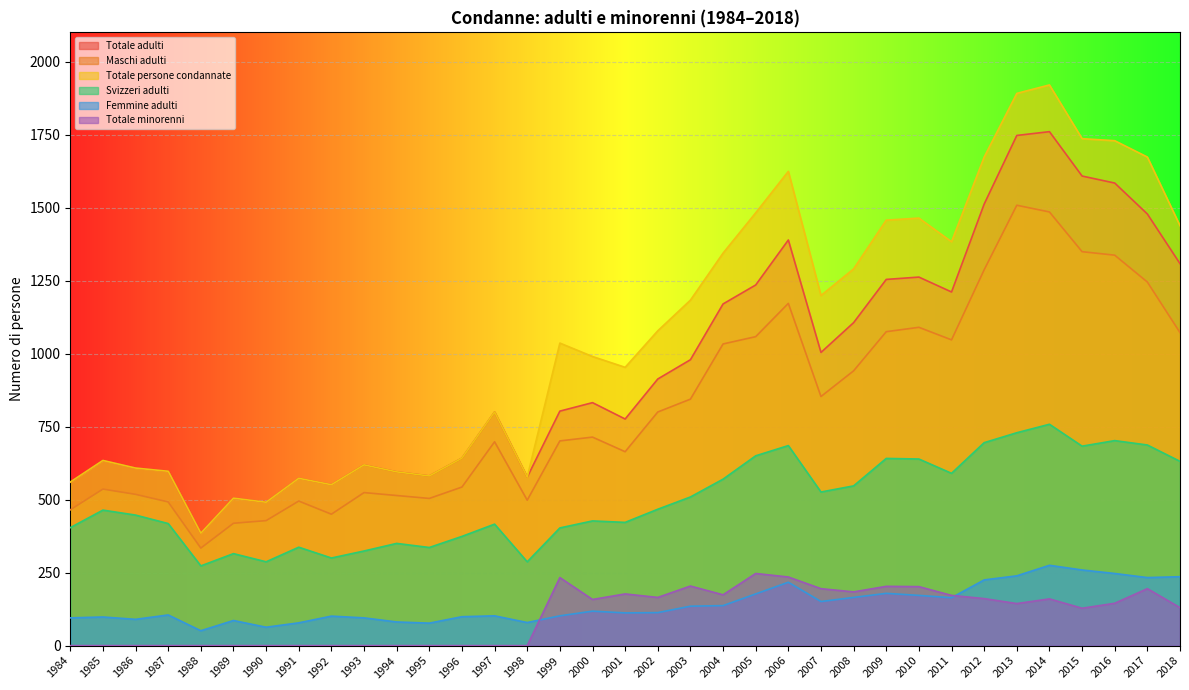

At which label is Totale persone condannate closest to 1152?

2003